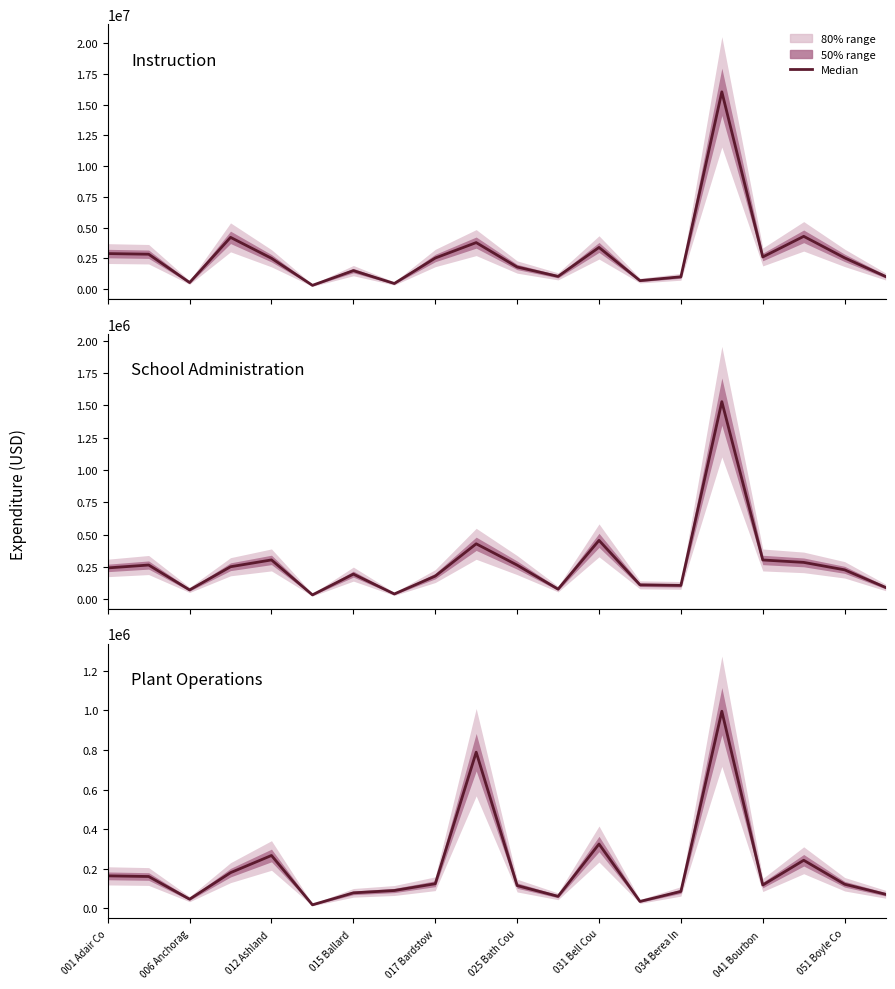

True or false: School Administration and Instruction intersect in this chart.

False